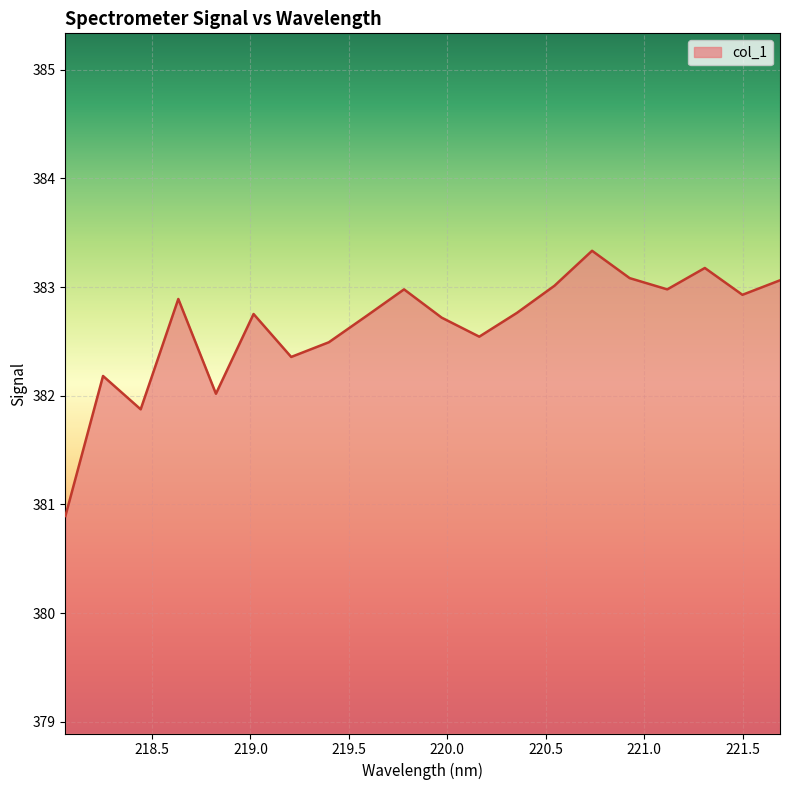

What is the minimum value shown in the chart?

380.9